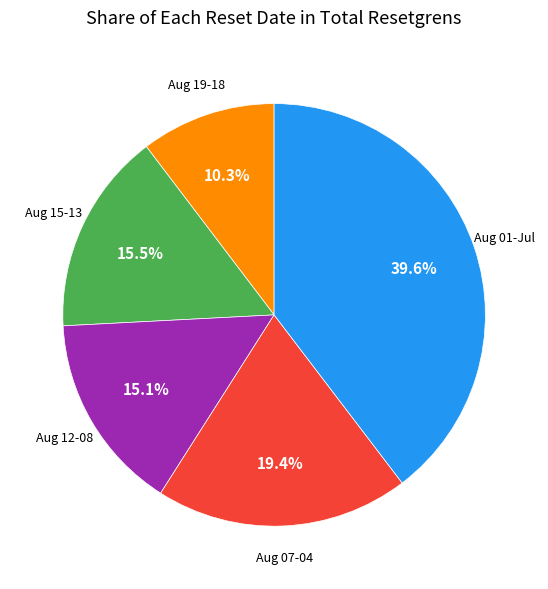

Is there any slice that represents more than half of the pie?

No